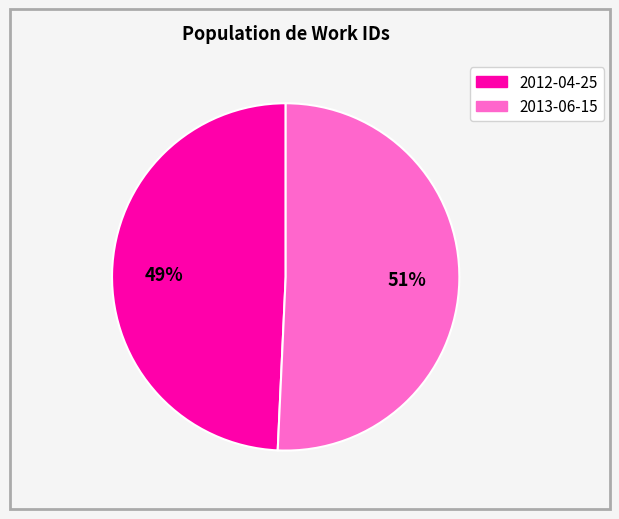

Between 2012-04-25 and 2013-06-15, which is larger?

2013-06-15